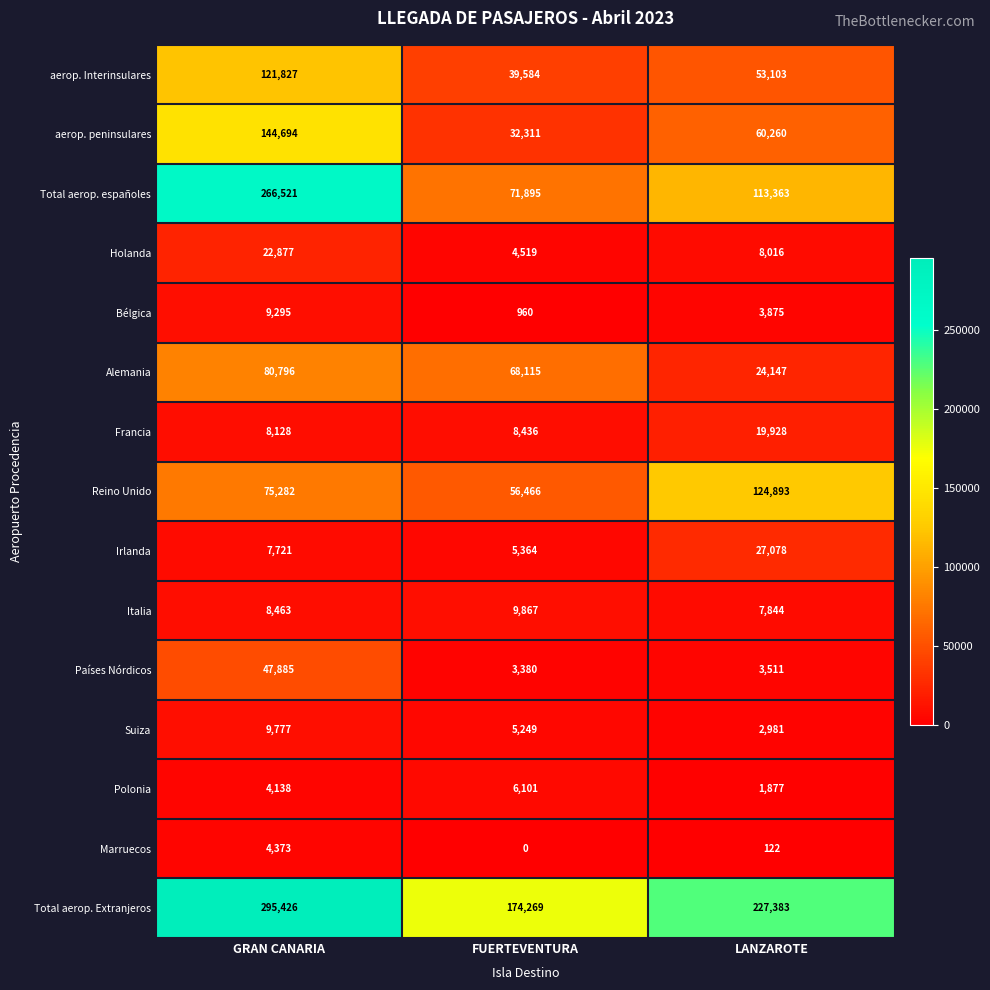

Rank the series at FUERTEVENTURA from lowest to highest value.

Marruecos, Bélgica, Países Nórdicos, Holanda, Suiza, Irlanda, Polonia, Francia, Italia, aerop. peninsulares, aerop. Interinsulares, Reino Unido, Alemania, Total aerop. españoles, Total aerop. Extranjeros